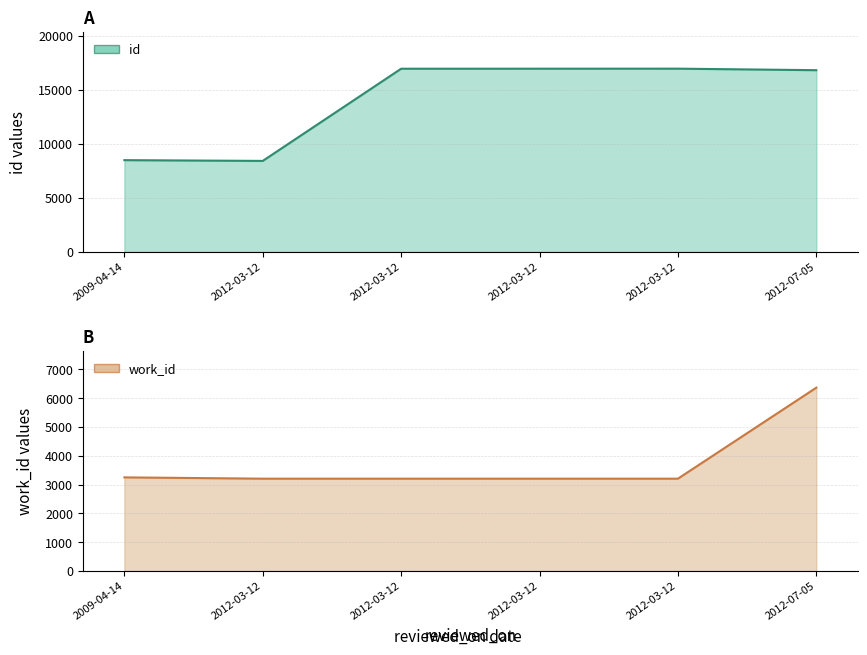

At which category does the chart reach its peak across all series?

2012-03-12